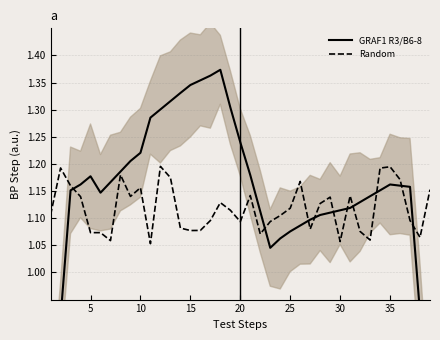

What is the value of the Random point at the 32nd from the left?

1.1